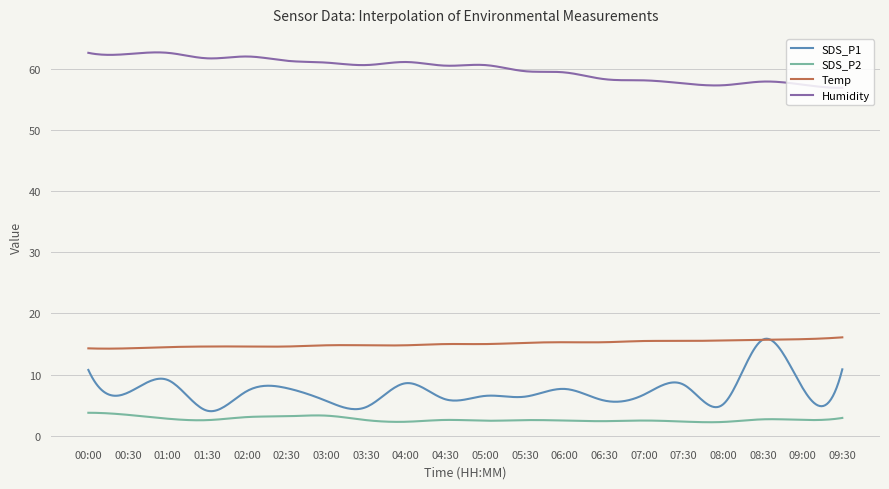

What is the highest value of the SDS_P1 series?

15.9